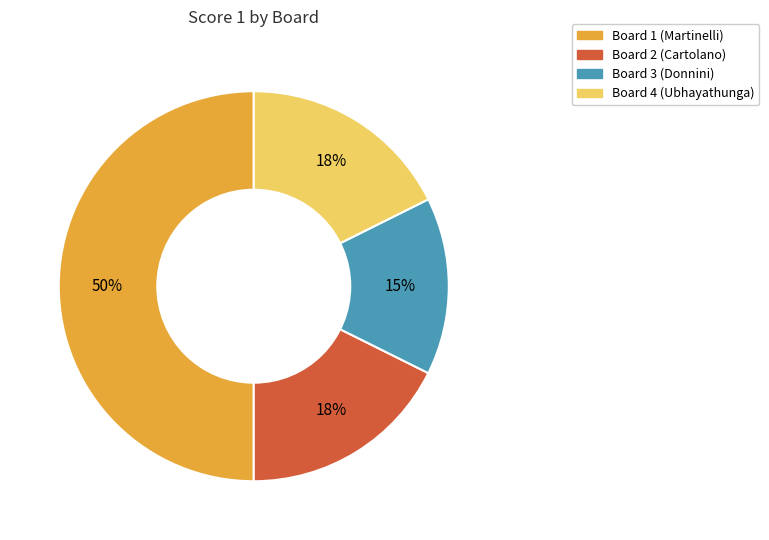

What is the ratio of the value at Board 3 (Donnini) to the value at Board 1 (Martinelli)?

0.3